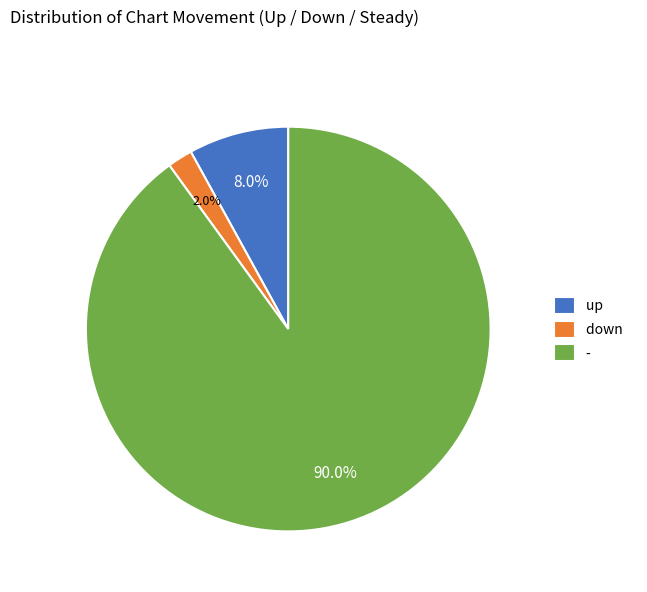

What percentage is the - slice, to the nearest percent?

90%